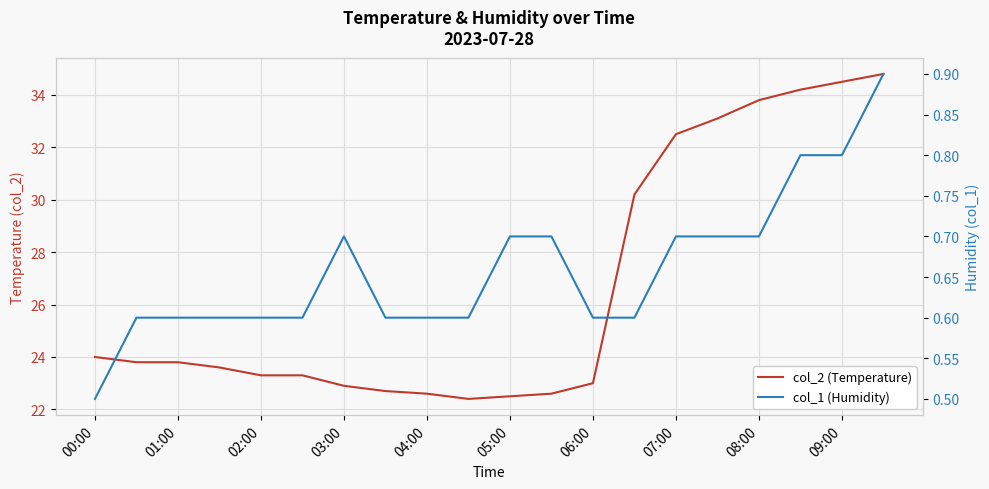

Reading left to right, transcribe all the data shown in this chart.

col_2 (Temperature): 24.0	23.8	23.8	23.6	23.3	23.3	22.9	22.7	22.6	22.4	22.5	22.6	23.0	30.2	32.5	33.1	33.8	34.2	34.5	34.8
col_1 (Humidity): 0.5	0.6	0.6	0.6	0.6	0.6	0.7	0.6	0.6	0.6	0.7	0.7	0.6	0.6	0.7	0.7	0.7	0.8	0.8	0.9